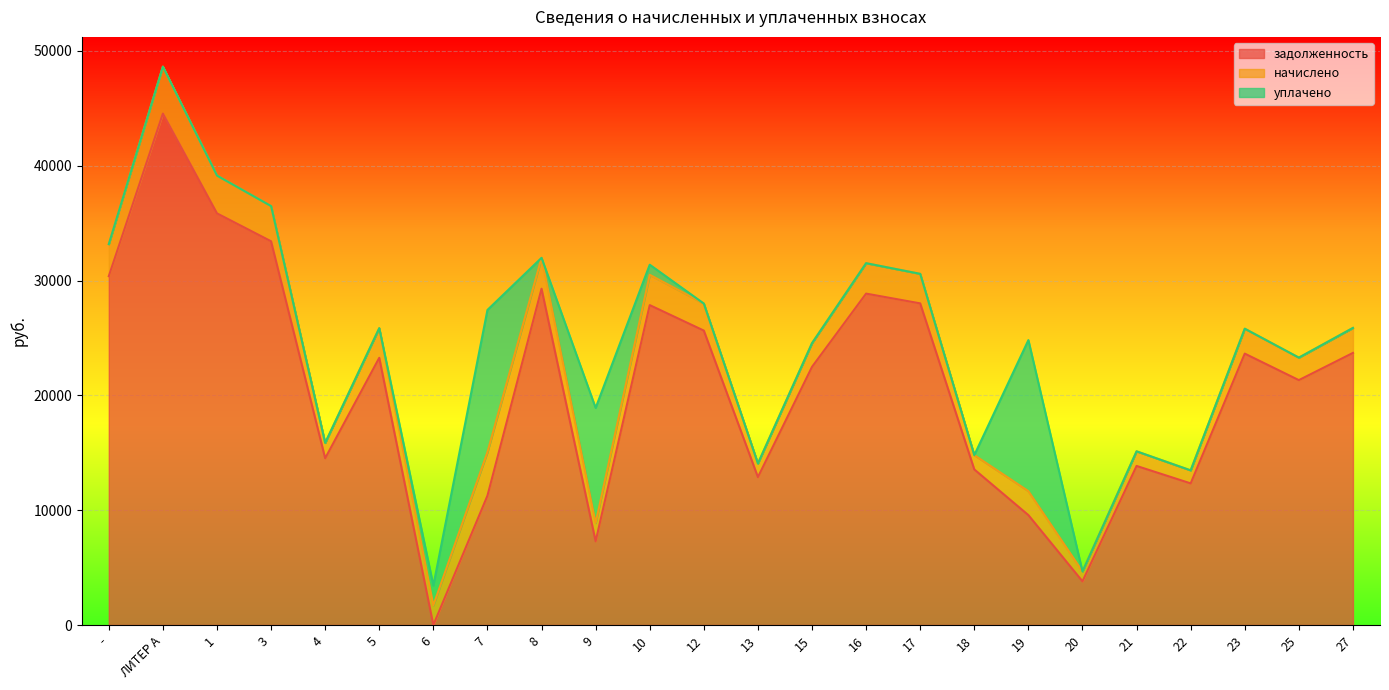

Reading right to left, extract all data points from this chart.

задолженность: 27=23694.8	25=21325.3	23=23634.2	22=12333.5	21=13852.3	20=3804.5	19=9570.0	18=13548.6	17=28008.5	16=28859.2	15=22479.7	13=12880.3	12=25639.1	10=27857.3	9=7288.7	8=29284.4	7=11263.4	6=0.0	5=23268.5	4=14520.8	3=33415.8	1=35846.0	ЛИТЕР А=44534.2	-=30378.0
начислено: 27=2176.2	25=1958.6	23=2170.6	22=1132.7	21=1272.2	20=859.3	19=2086.9	18=1244.3	17=2572.4	16=2650.5	15=2064.6	13=1183.0	12=2354.8	10=2639.3	9=1590.3	8=2689.6	7=3794.4	6=1718.6	5=2583.5	4=1333.6	3=3069.0	1=3292.2	ЛИТЕР А=4090.1	-=2790.0
уплачено: 27=0.0	25=0.0	23=0.0	22=0.0	21=0.0	20=0.0	19=13152.8	18=0.0	17=0.0	16=0.0	15=0.0	13=0.0	12=0.0	10=880.3	9=10026.8	8=0.0	7=12379.4	6=1718.8	5=0.0	4=0.0	3=0.0	1=0.0	ЛИТЕР А=0.0	-=0.0